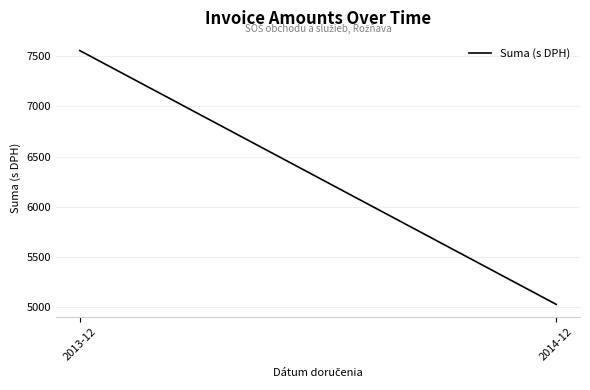

What is the ratio of the value at 2013-12 to the value at 2014-12?

1.5